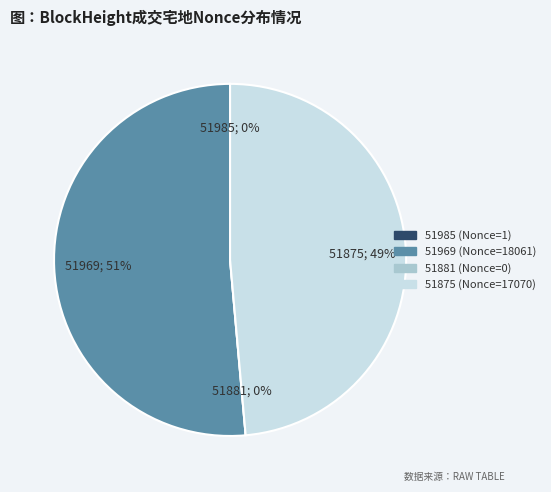

Rank the categories by value from highest to lowest.

51969, 51875, 51985, 51881